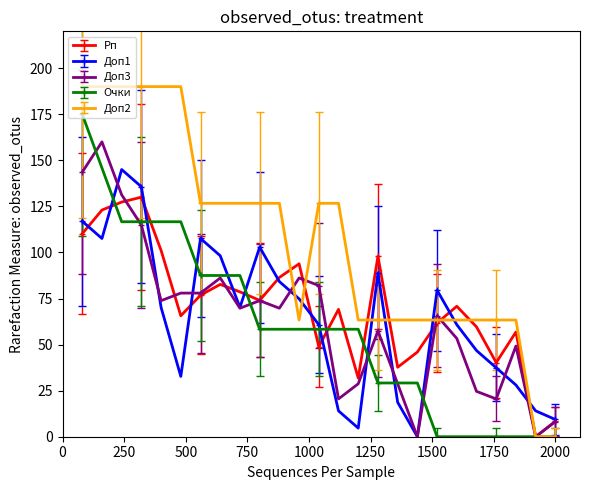

Rank the series by their maximum value, from highest to lowest.

Доп2, Очки, Доп3, Доп1, Рп